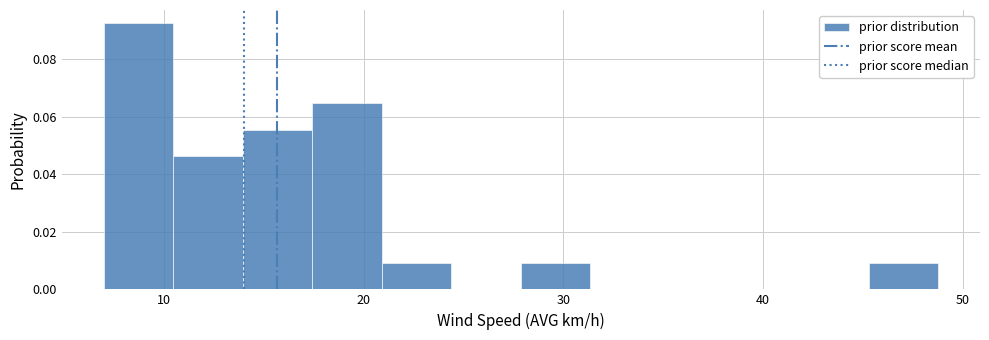

Around what value on the x-axis is the tallest bar? Give the approximate position of its centre, as read against the axis.

9